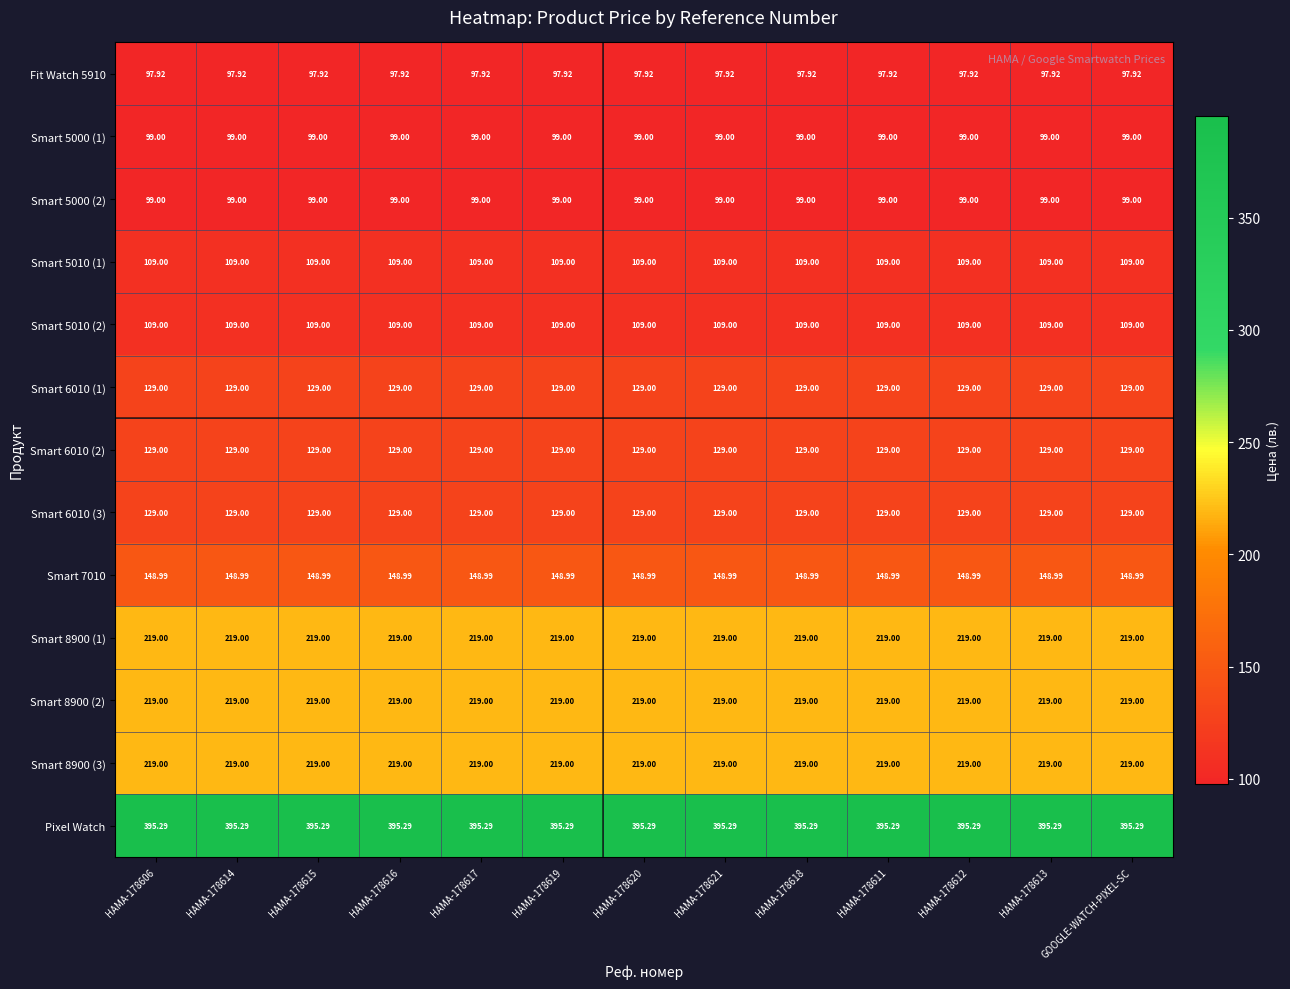

Which series has the largest total across all categories?

Pixel Watch